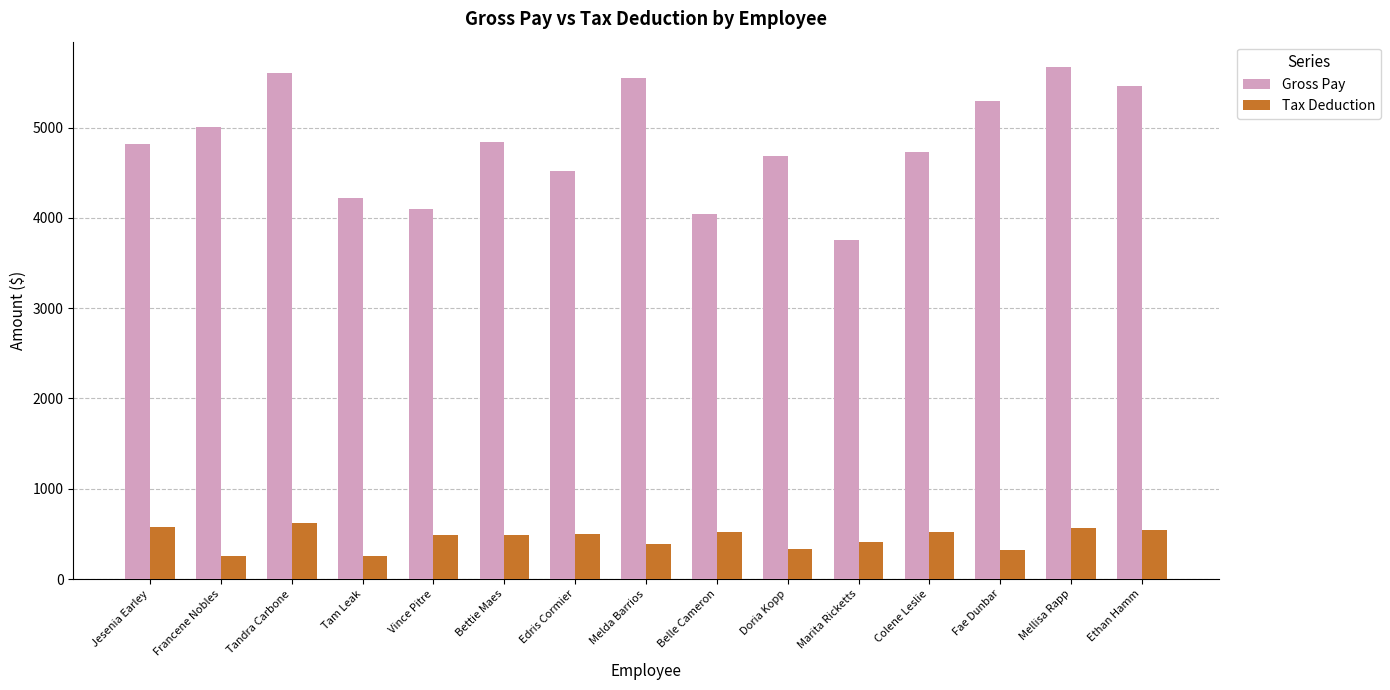

What value does the Tax Deduction series have at Melda Barrios?

388.8